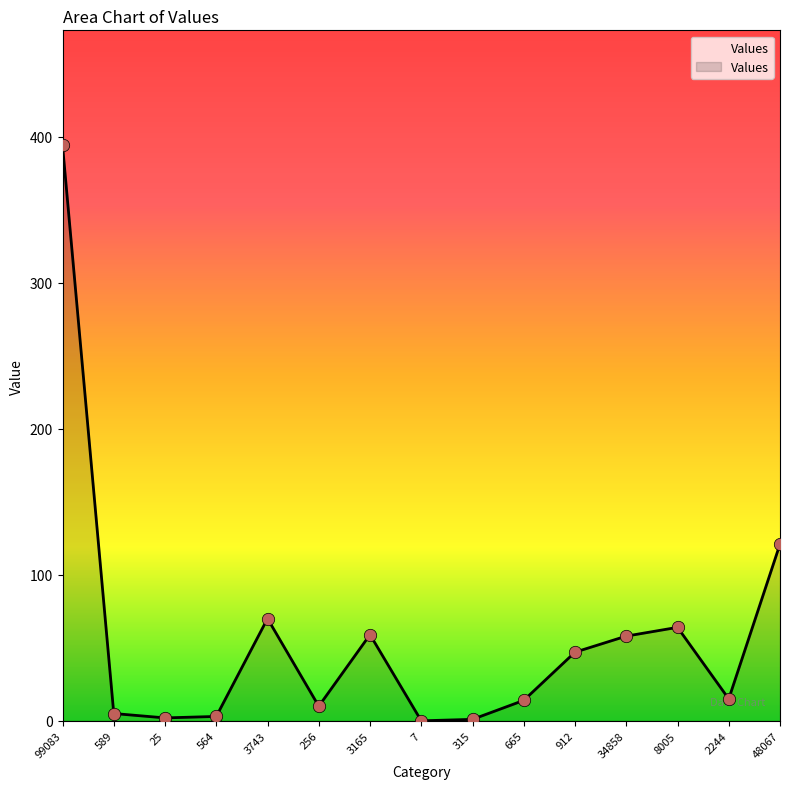

Between 3165 and 7, which is larger?

3165